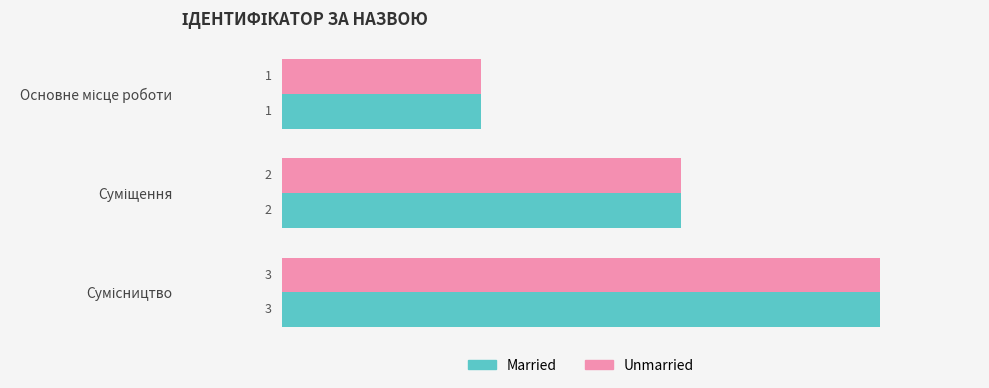

What is the greatest value displayed?

3